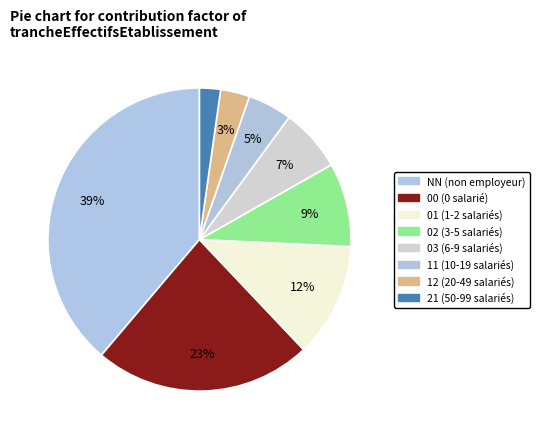

How many slices are in this pie chart?

8